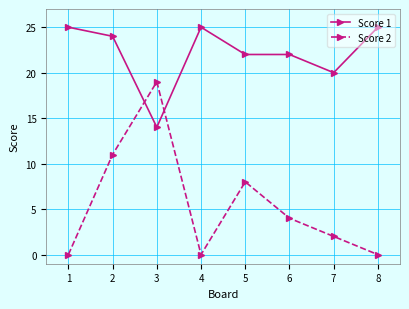

Where is the first local maximum for Score 1?

4